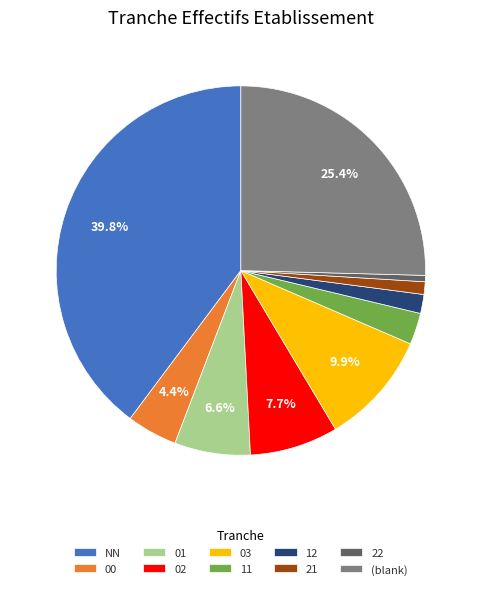

To the nearest percent, what is the difference between the largest and smallest slice percentages?

39%